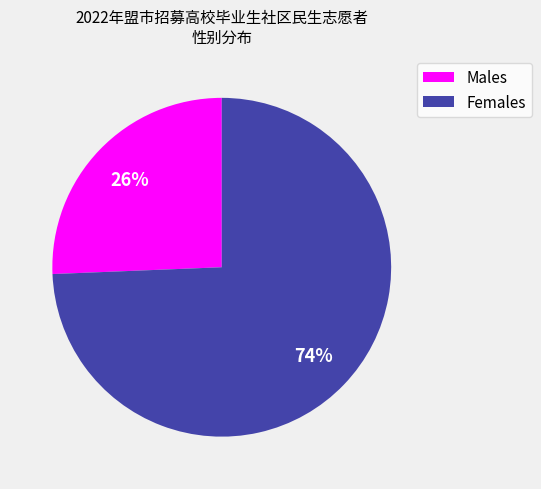

The Males slice represents 41% of the pie. True or false?

False